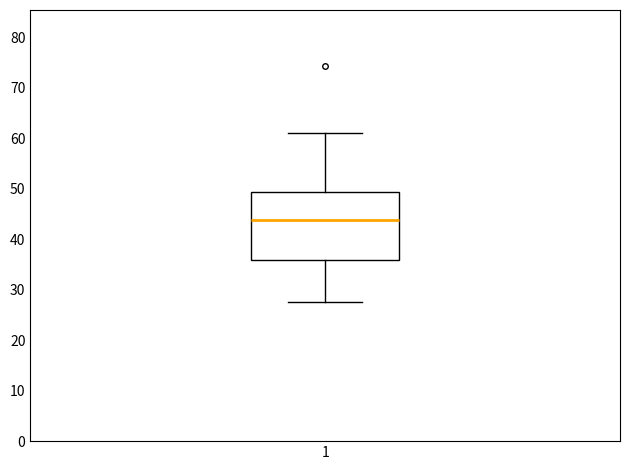

Where does the lower whisker of the box at x = 1 end on the y-axis? The values are not printed on the chart, so give them approximately, as read against the axis.

28